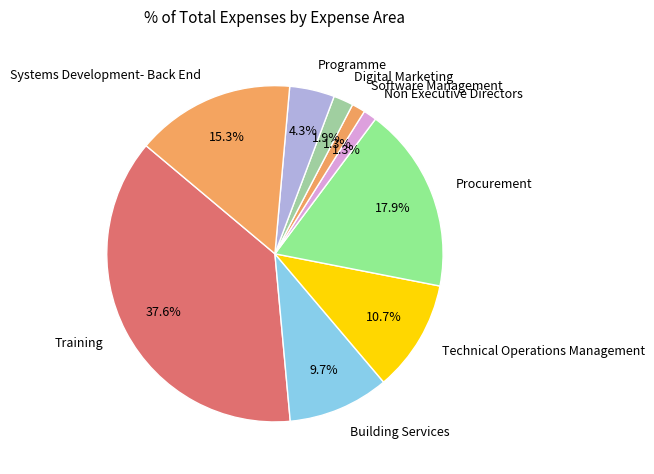

To the nearest percent, what is the difference between the Programme and Systems Development- Back End slice percentages?

11%